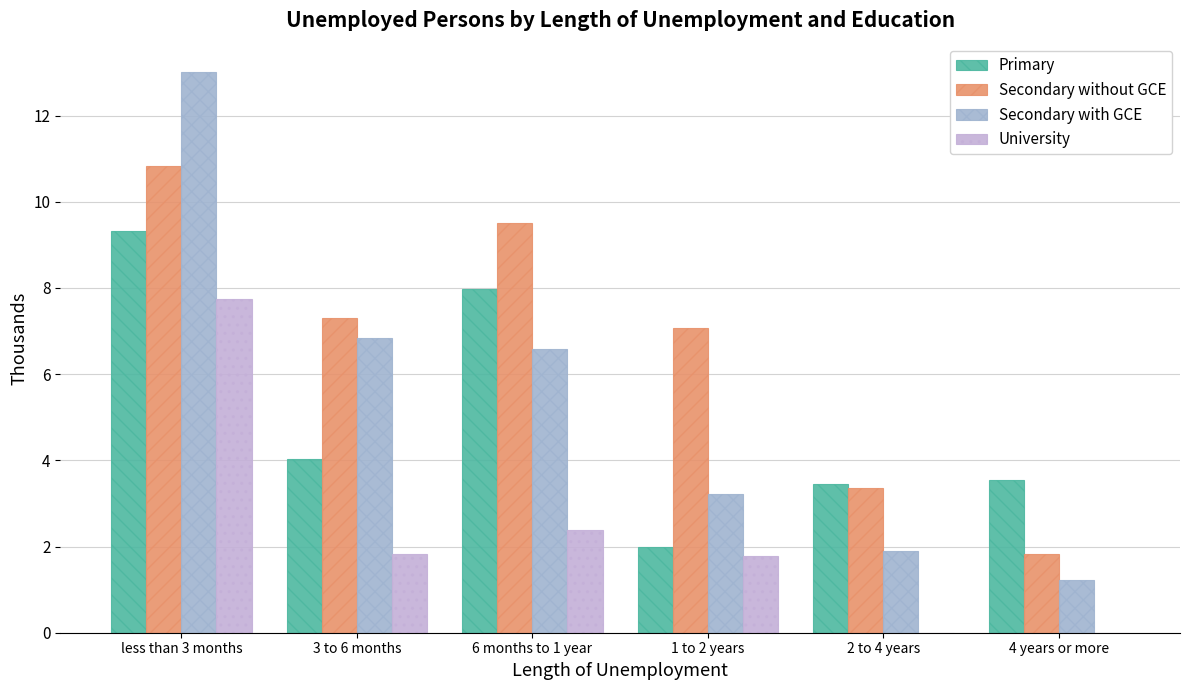

True or false: University has a value of 0.0 at 2 to 4 years.

True